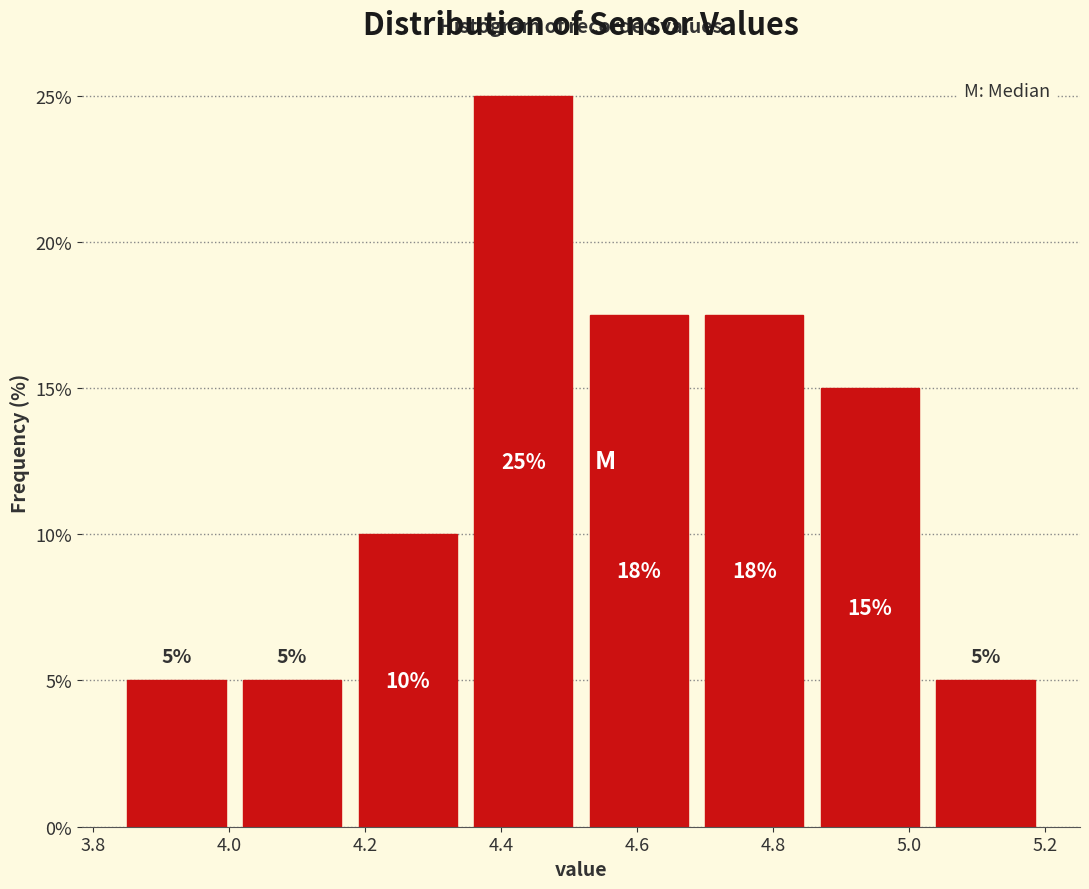

Which range on the x-axis has the tallest bar?

4.34 to 4.52